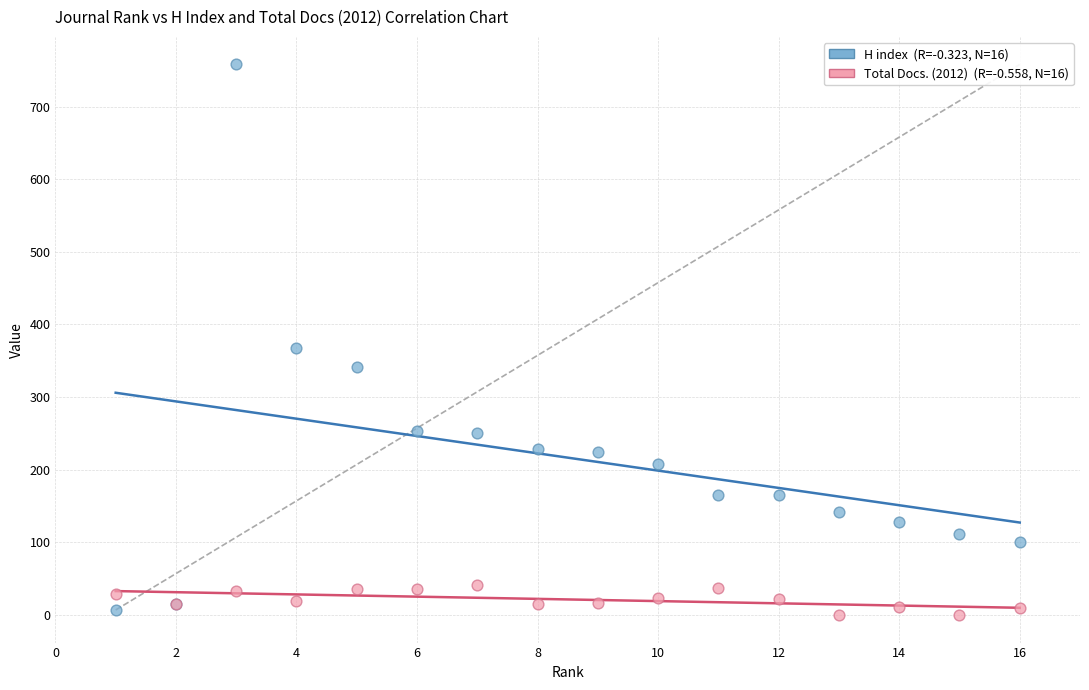

Across all series, what Y value is closest to 379?

368